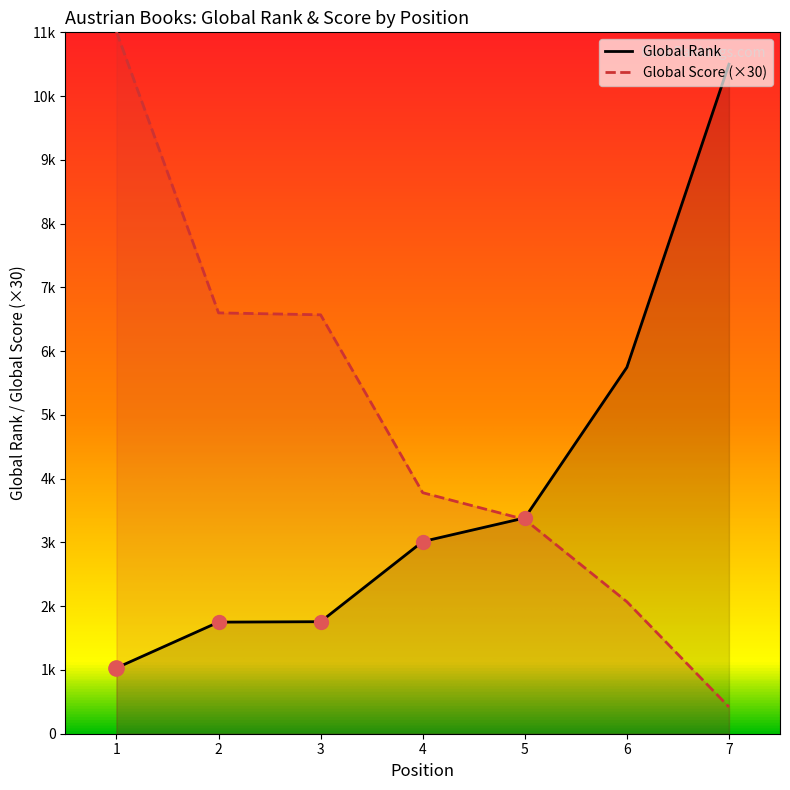

Is the value of Global Rank at 4 greater than the value of Global Score at 2?

No